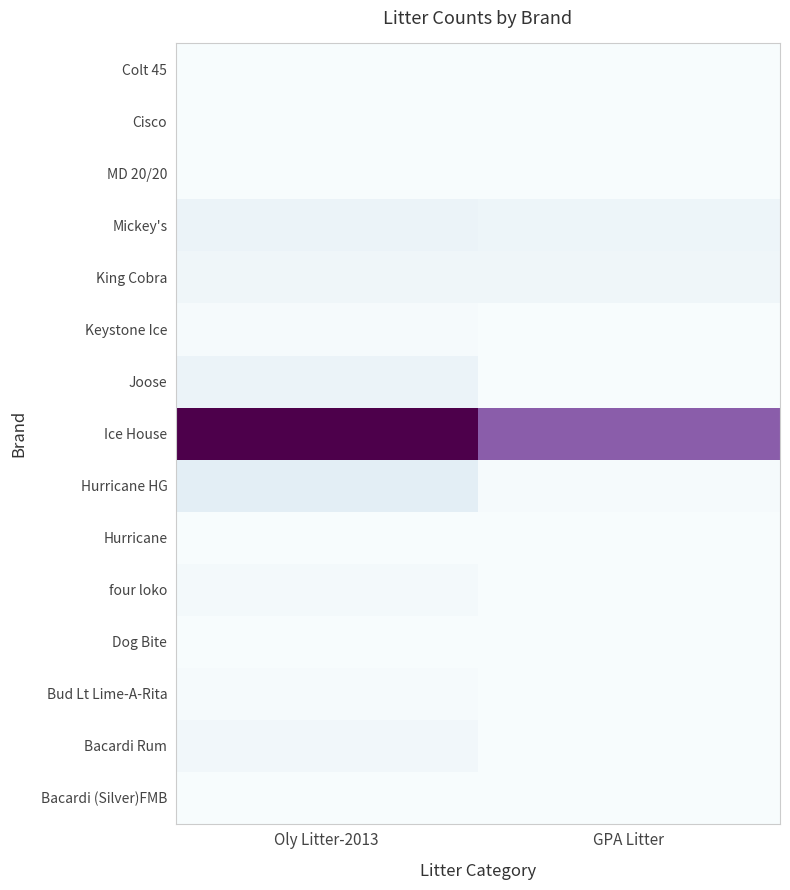

Reading right to left, extract all data points from this chart.

Bacardi (Silver)FMB: GPA Litter=0	Oly Litter-2013=0
Bacardi Rum: GPA Litter=0	Oly Litter-2013=3
Bud Lt Lime-A-Rita: GPA Litter=0	Oly Litter-2013=1
Dog Bite: GPA Litter=0	Oly Litter-2013=0
four loko: GPA Litter=0	Oly Litter-2013=2
Hurricane: GPA Litter=0	Oly Litter-2013=0
Hurricane HG: GPA Litter=1	Oly Litter-2013=10
Ice House: GPA Litter=62	Oly Litter-2013=93
Joose: GPA Litter=0	Oly Litter-2013=6
Keystone Ice: GPA Litter=0	Oly Litter-2013=1
King Cobra: GPA Litter=4	Oly Litter-2013=4
Mickey's: GPA Litter=5	Oly Litter-2013=6
MD 20/20: GPA Litter=0	Oly Litter-2013=0
Cisco: GPA Litter=0	Oly Litter-2013=0
Colt 45: GPA Litter=0	Oly Litter-2013=0